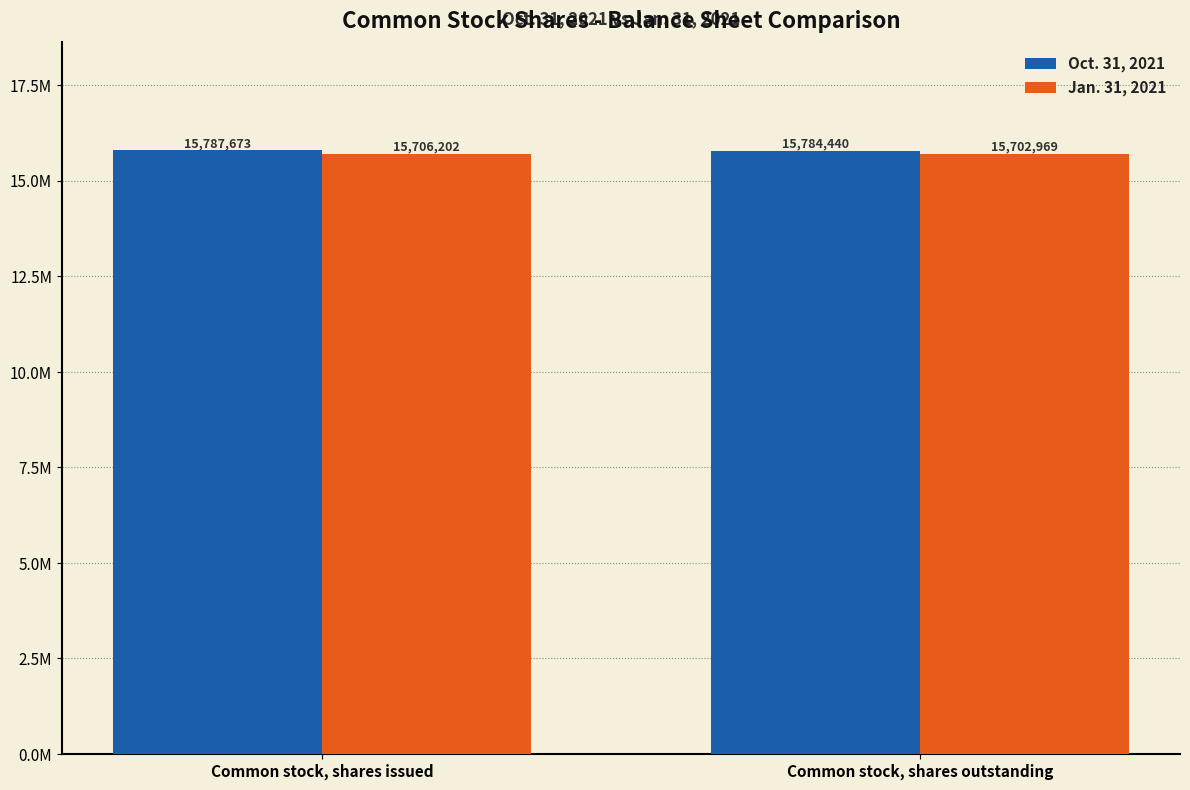

At which category is the sum across all series the highest?

Common stock, shares issued